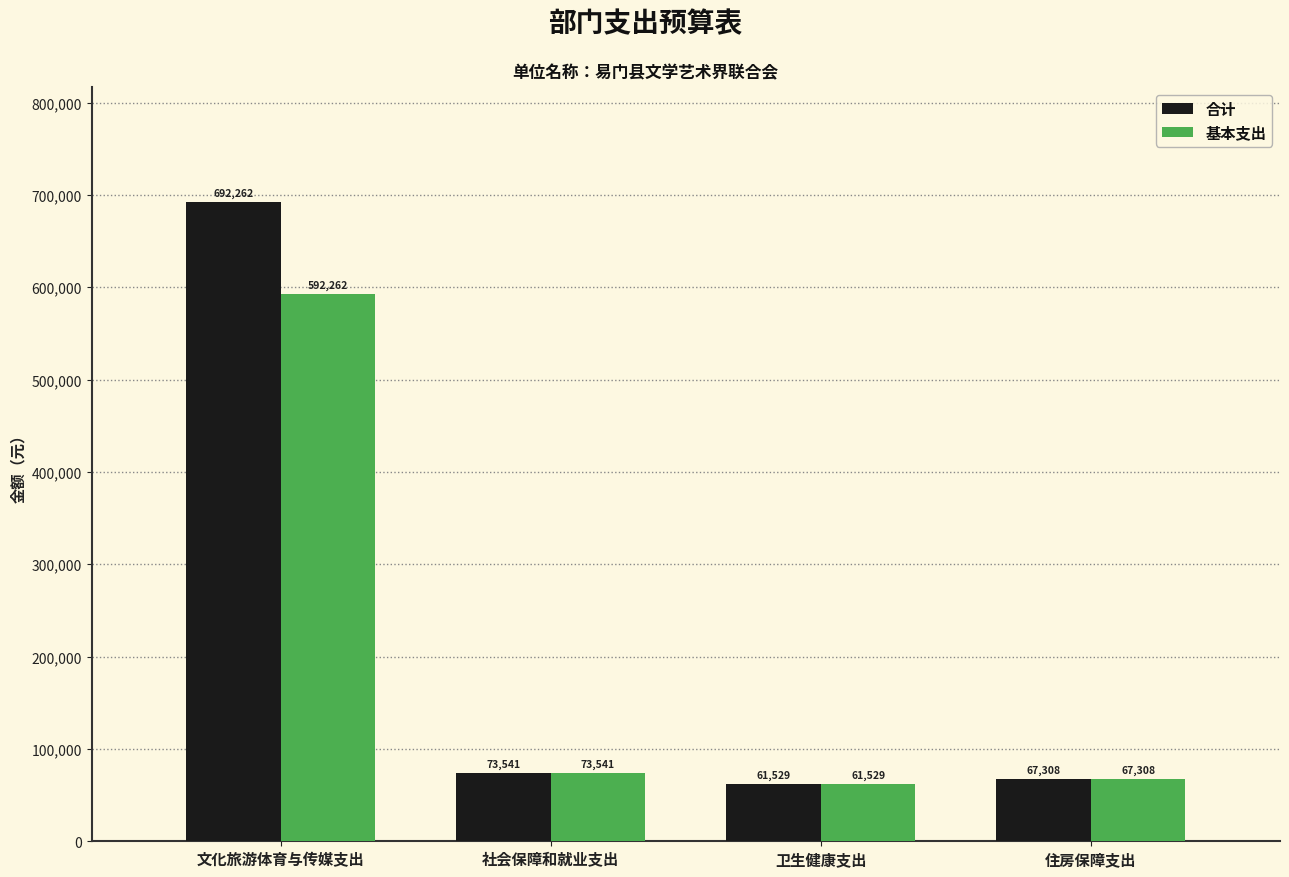

How many bars are there in total?

8